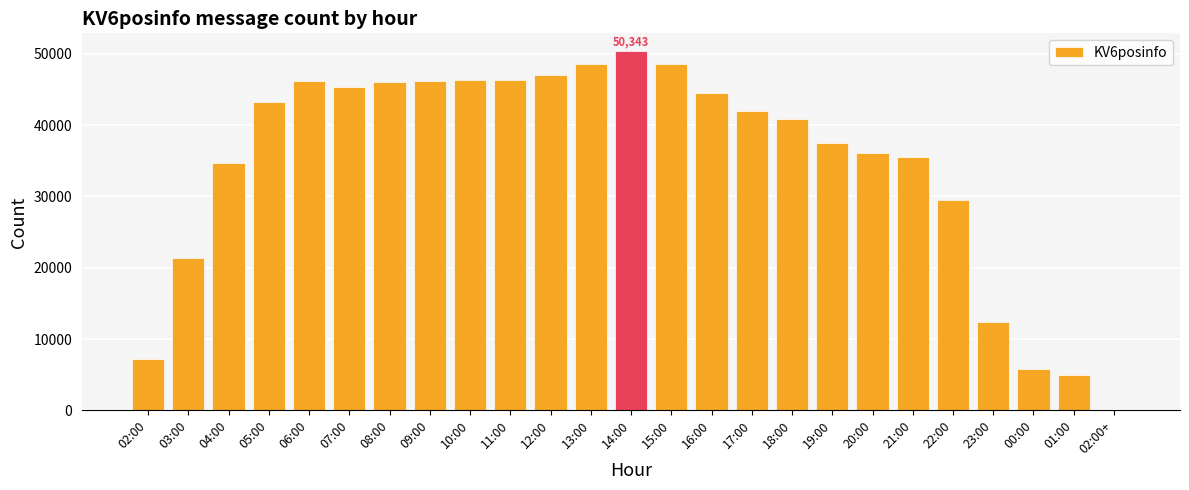

Which label corresponds to the largest value in the chart?

14:00